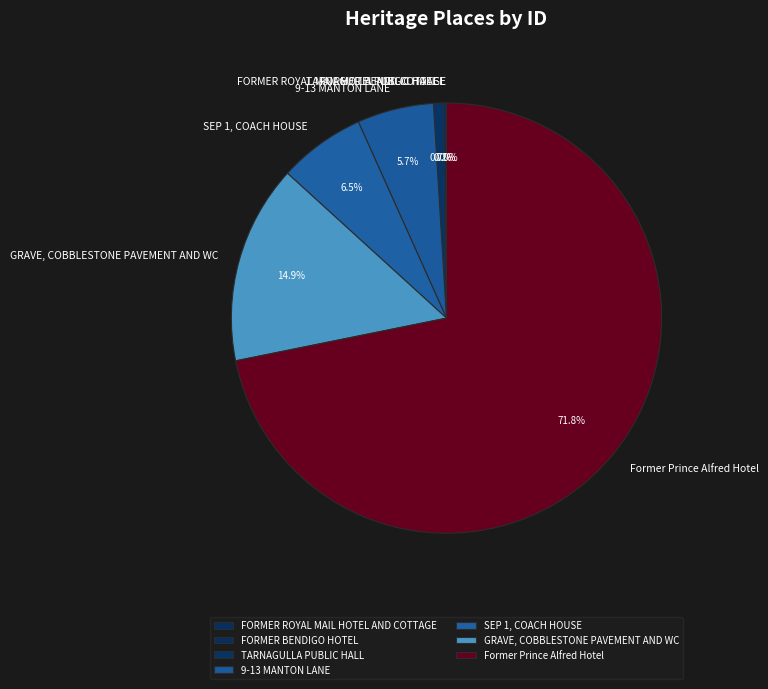

Which has a higher value, TARNAGULLA PUBLIC HALL or SEP 1, COACH HOUSE?

SEP 1, COACH HOUSE